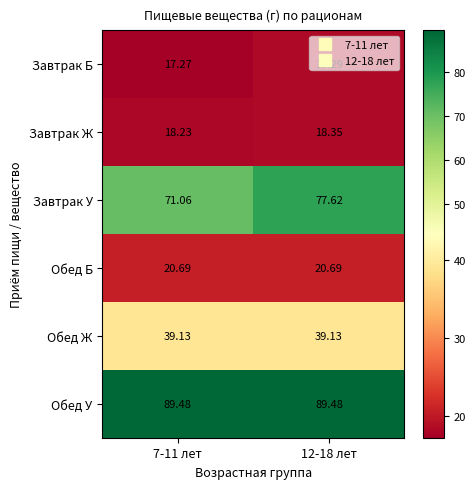

Between 7-11 лет and 12-18 лет, which series saw the biggest shift?

Завтрак У